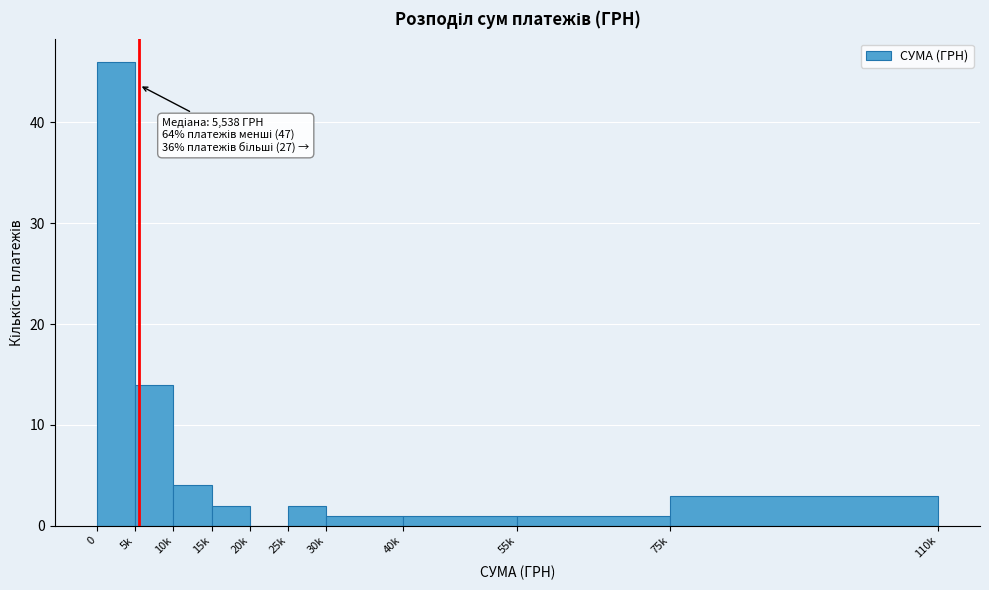

Reading left to right, transcribe all the data shown in this chart.

0=46	5k=14	10k=4	15k=2	20k=0	25k=2	30k=1	40k=1	55k=1	75k=3